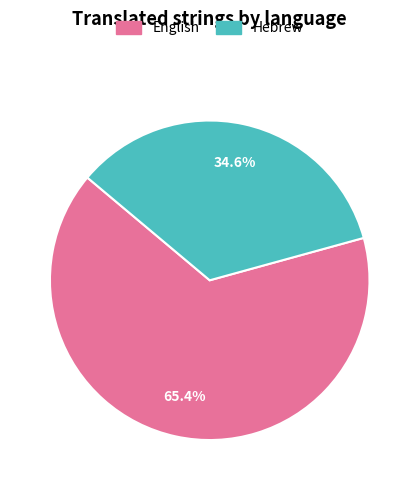

To the nearest percent, what is the combined percentage of Hebrew and English?

100%